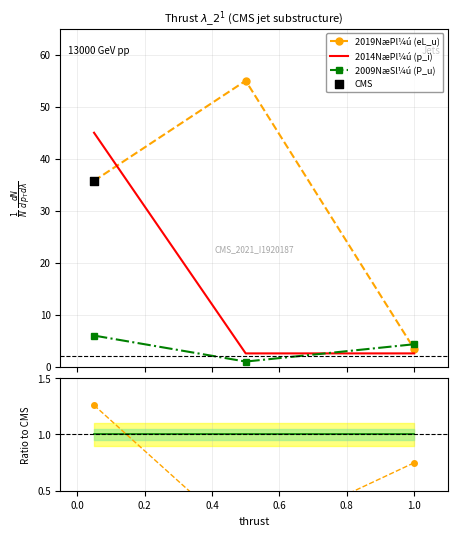

Which series has the largest total across all categories?

2019NæPl¼ú (eL_u)